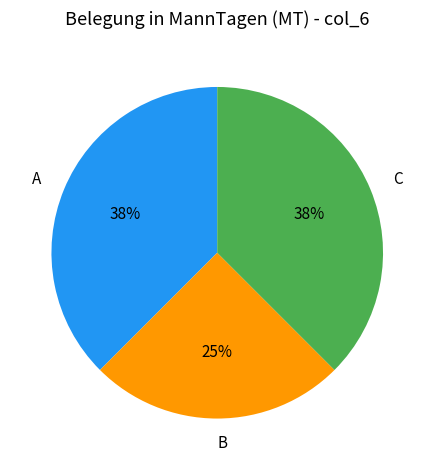

Count the number of slices in the pie.

3